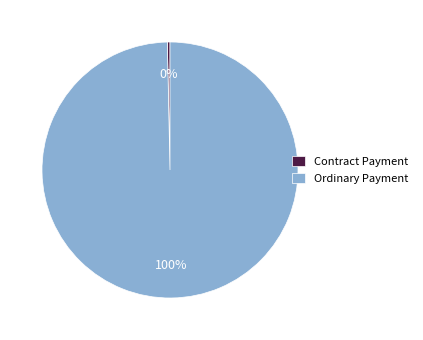

Is there any slice that represents more than half of the pie?

Yes